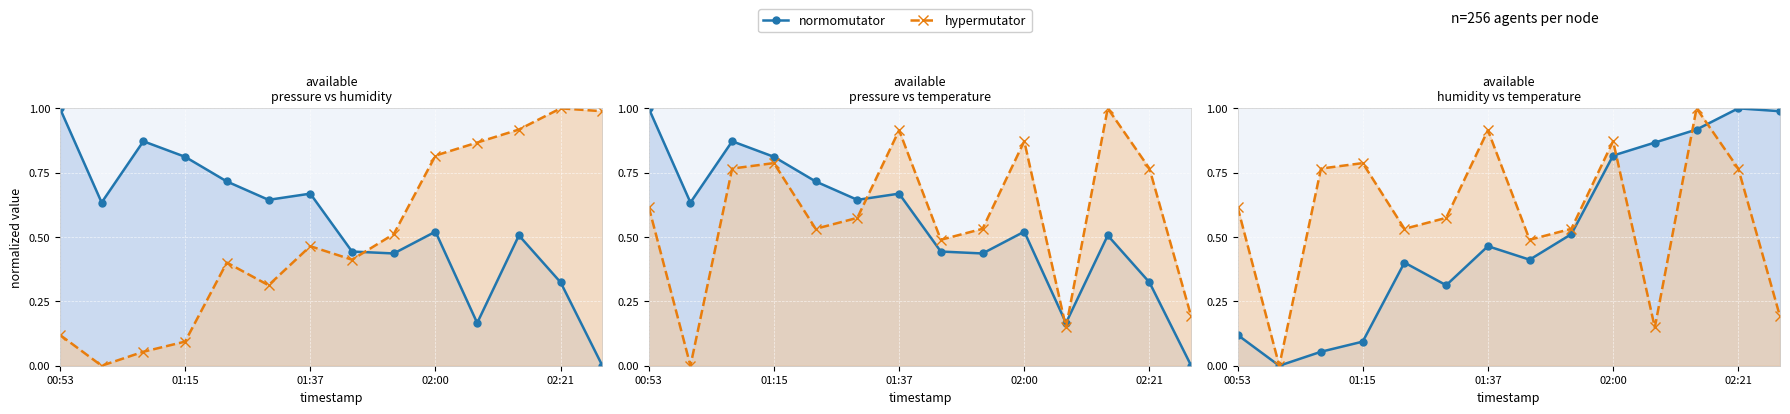

What is the label of the 1st point from the left?

00:53